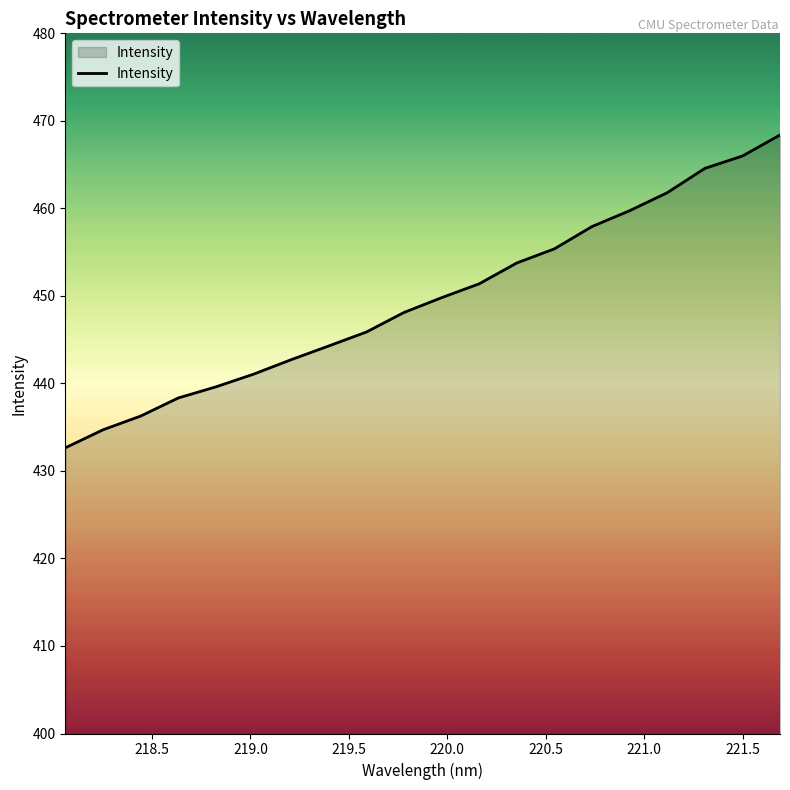

What is the sum of all values?

8992.3